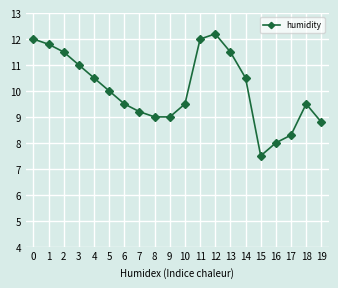

What is the sum of the values at 9 and 18?

18.5